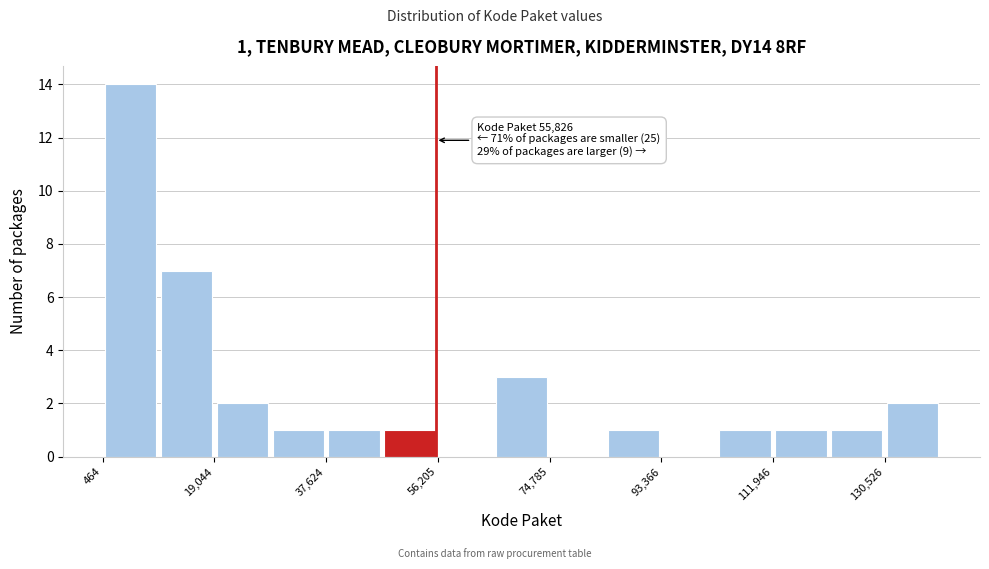

Over which range of the x-axis is the bar tallest?

0 to 10000